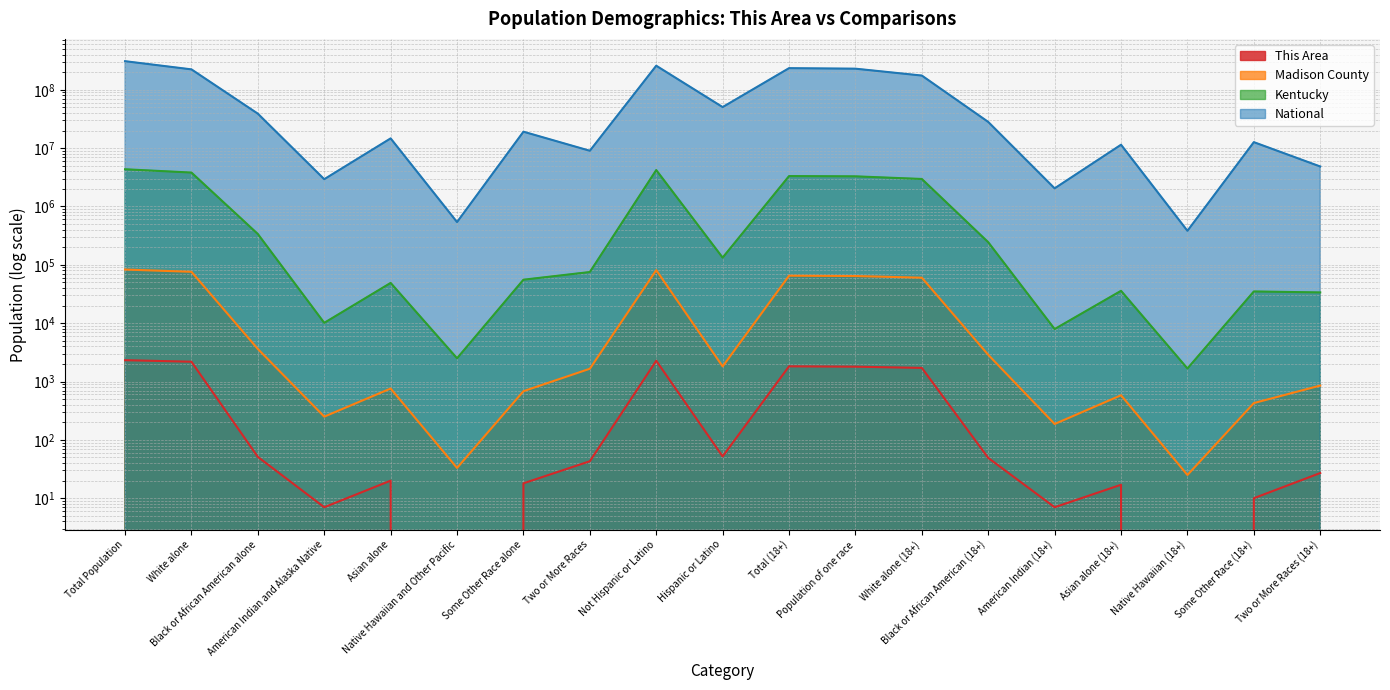

Rank the categories by National value from highest to lowest.

Total Population, Not Hispanic or Latino, Total (18+), Population of one race, White alone, White alone (18+), Hispanic or Latino, Black or African American alone, Black or African American (18+), Some Other Race alone, Asian alone, Some Other Race (18+), Asian alone (18+), Two or More Races, Two or More Races (18+), American Indian and Alaska Native, American Indian (18+), Native Hawaiian and Other Pacific, Native Hawaiian (18+)